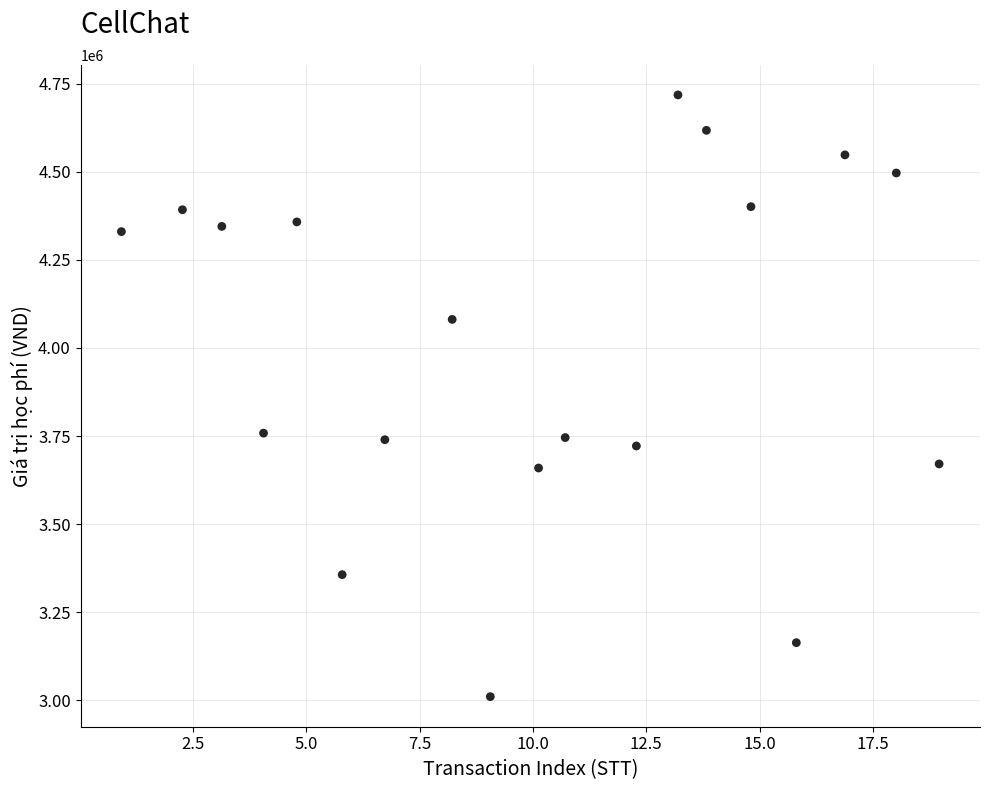

What is the range of Y values (max minus min)?

1707629.0